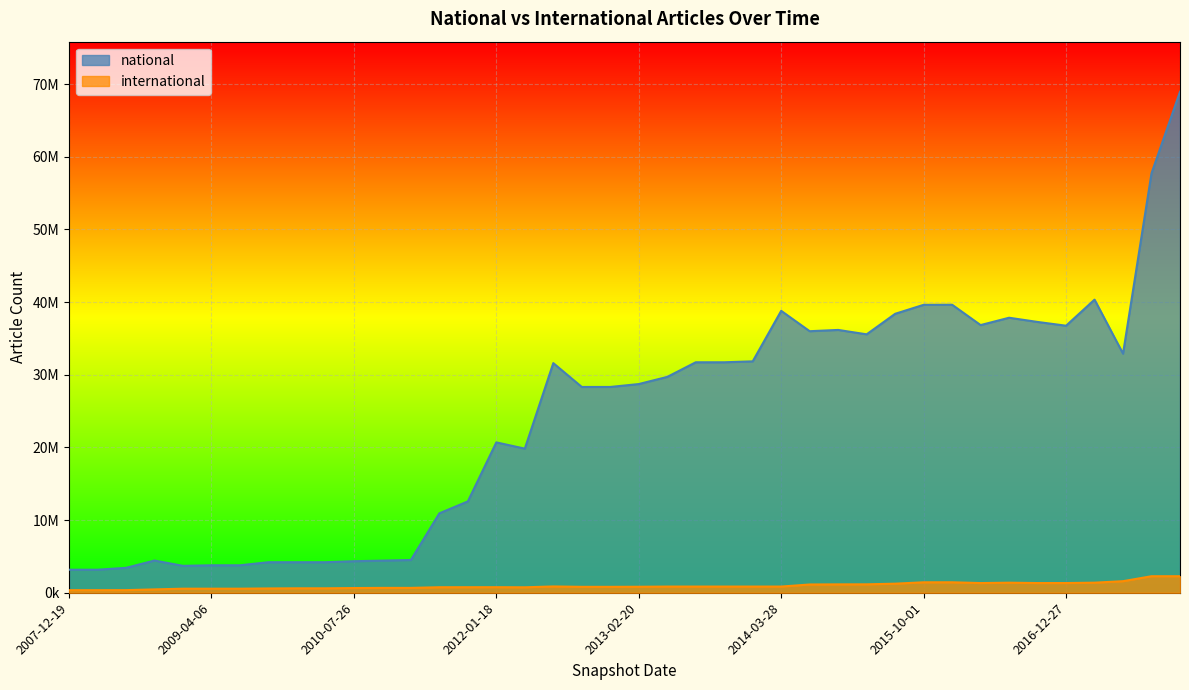

Rank the series at 2015-04-09 from highest to lowest value.

national, international